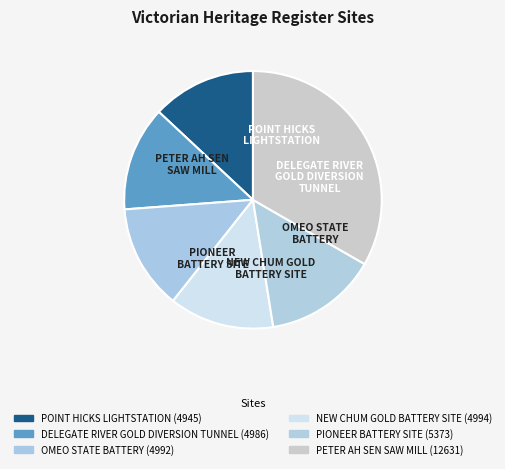

Count the number of slices in the pie.

6